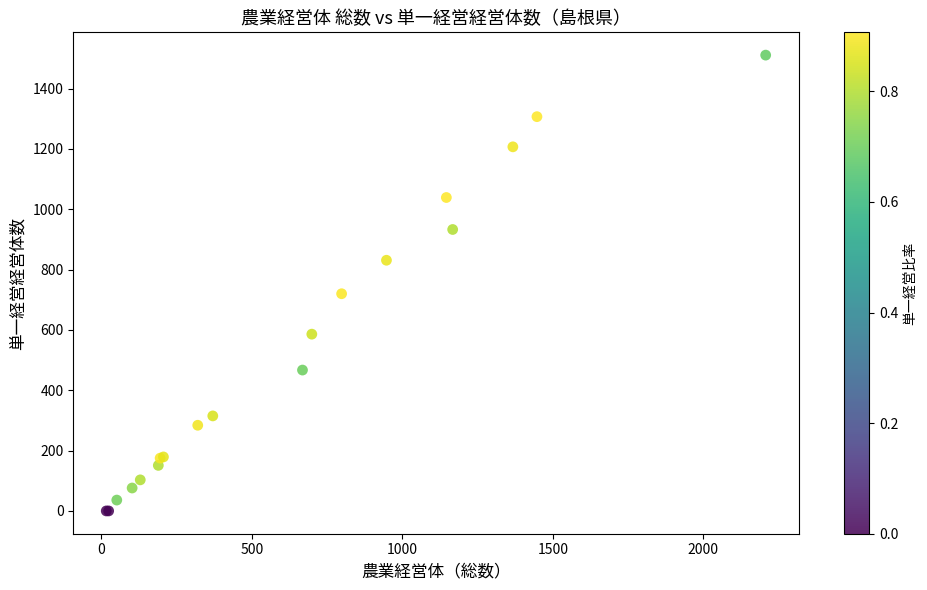

What Y value in the scatter plot is closest to 755?

720